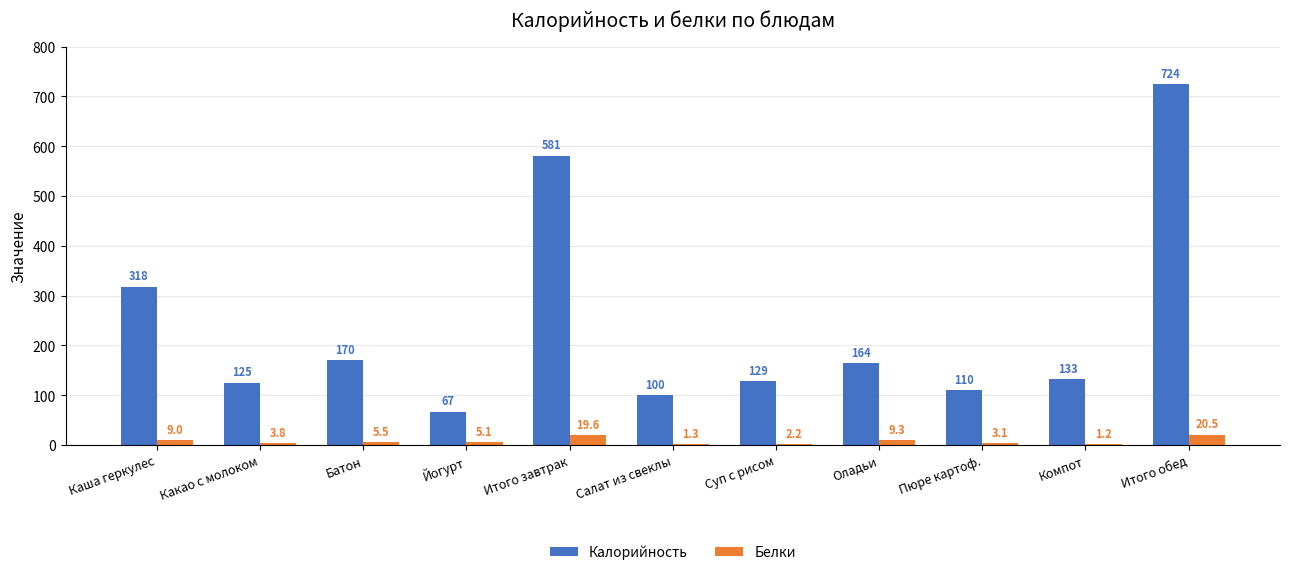

How many groups of bars are there?

11